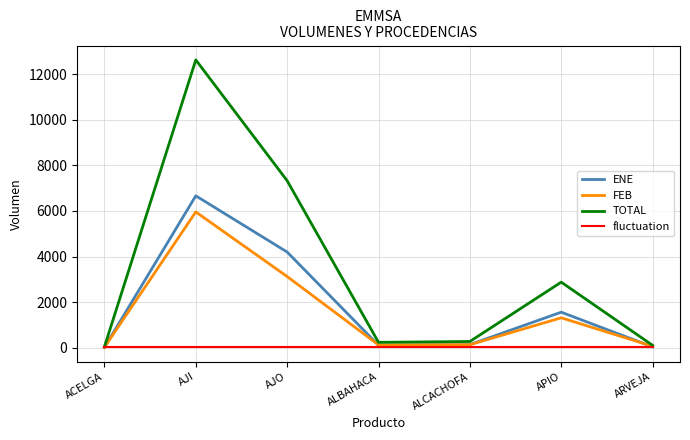

Which category has the highest value across all series?

AJI